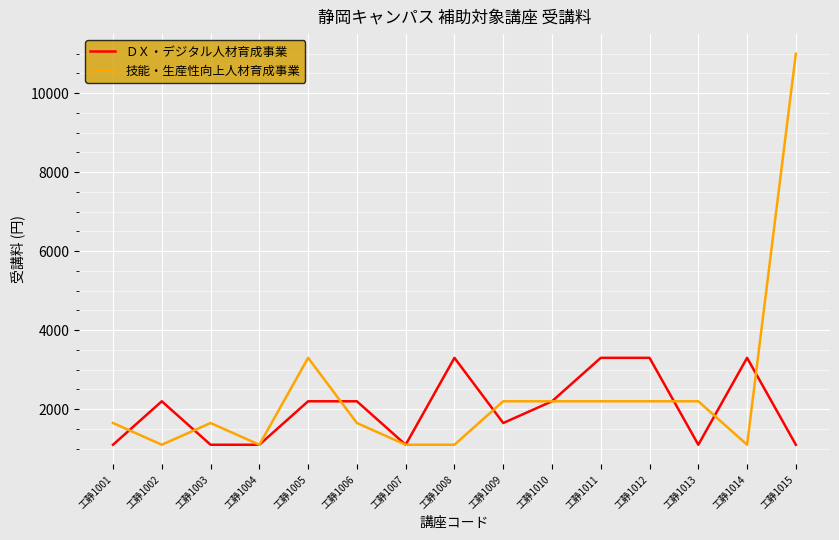

Which series has the widest spread of values?

技能・生産性向上人材育成事業